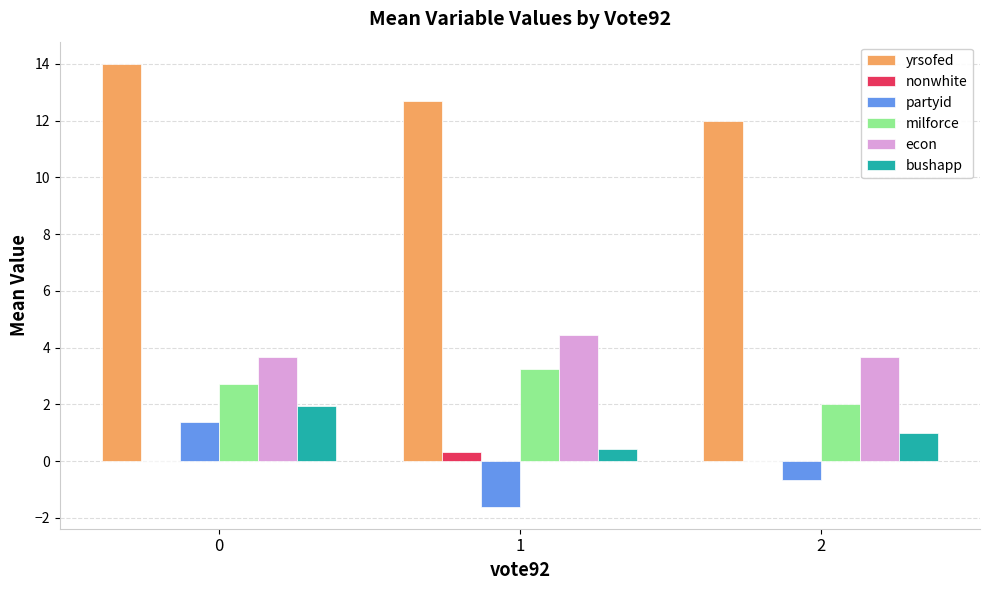

How many distinct data groups are displayed?

6